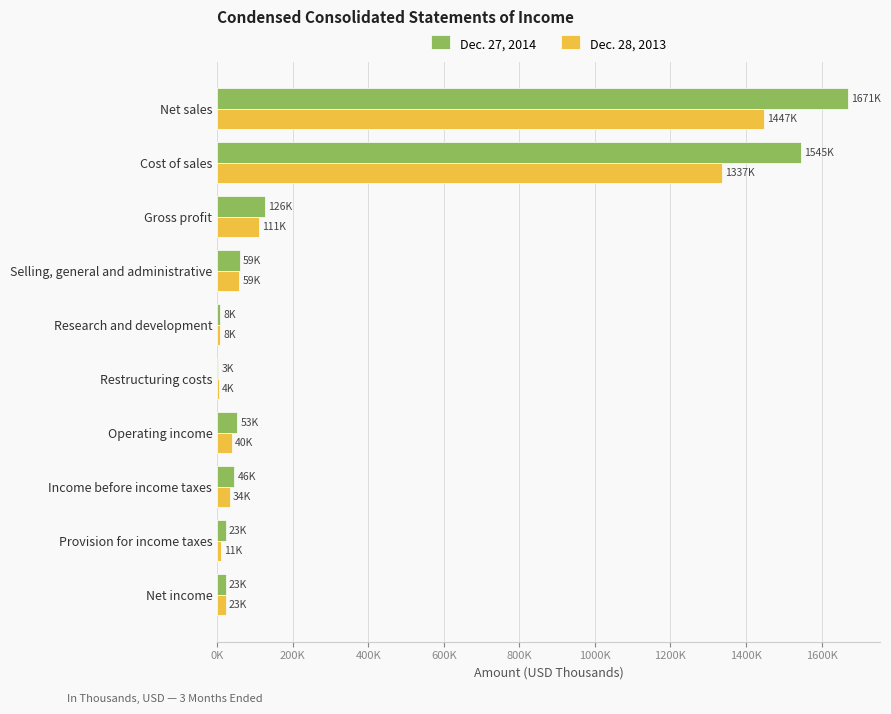

What are all the series names shown in the legend?

Dec. 27, 2014, Dec. 28, 2013